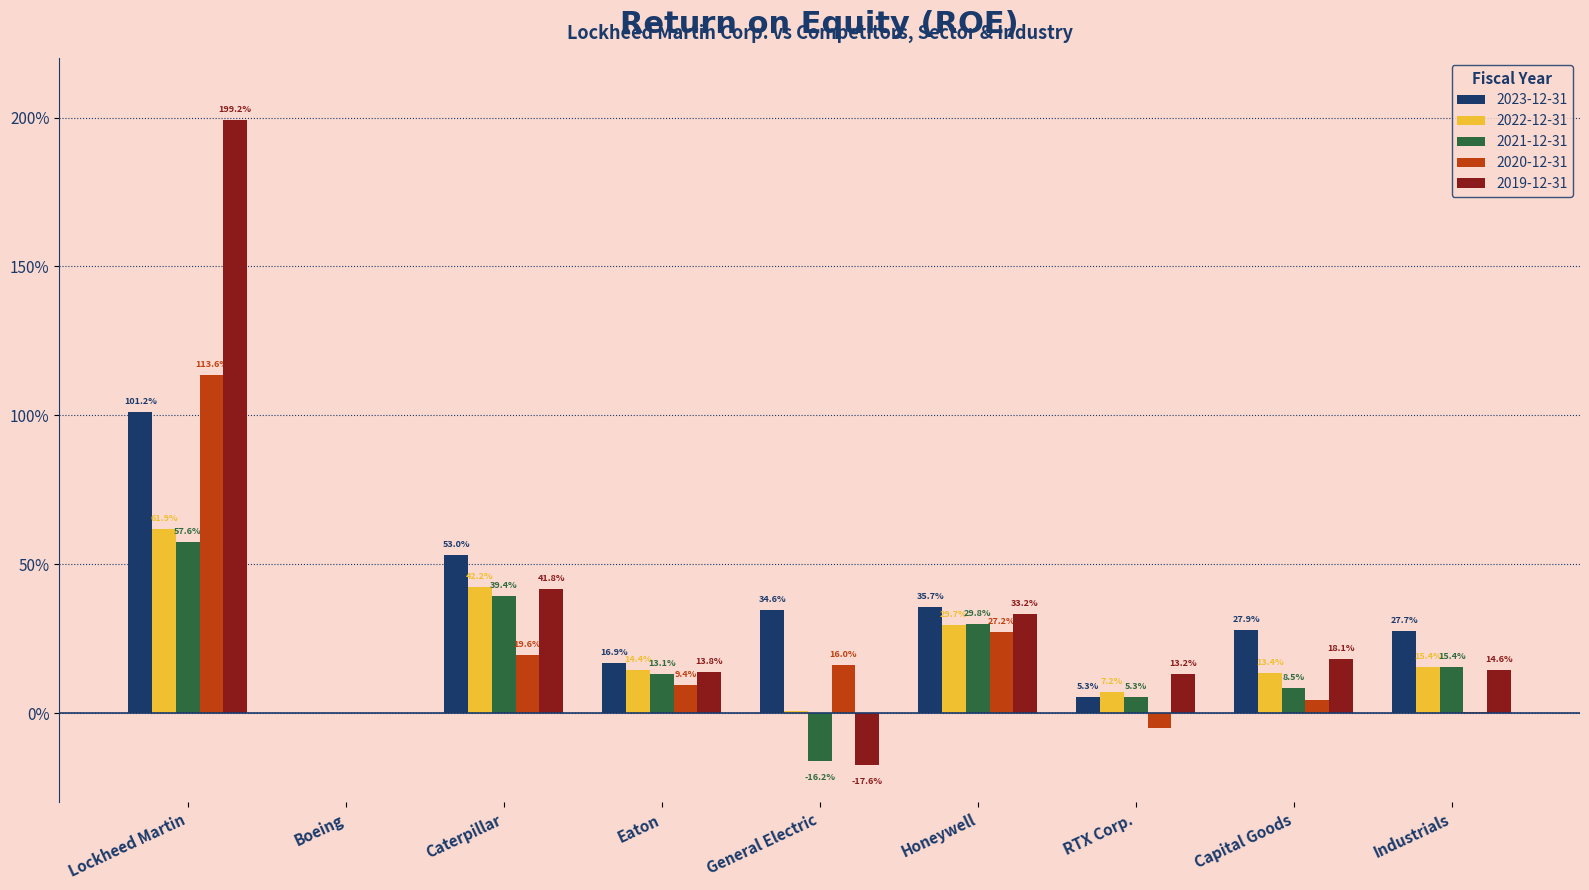

What are all the series names shown in the legend?

2023-12-31, 2022-12-31, 2021-12-31, 2020-12-31, 2019-12-31